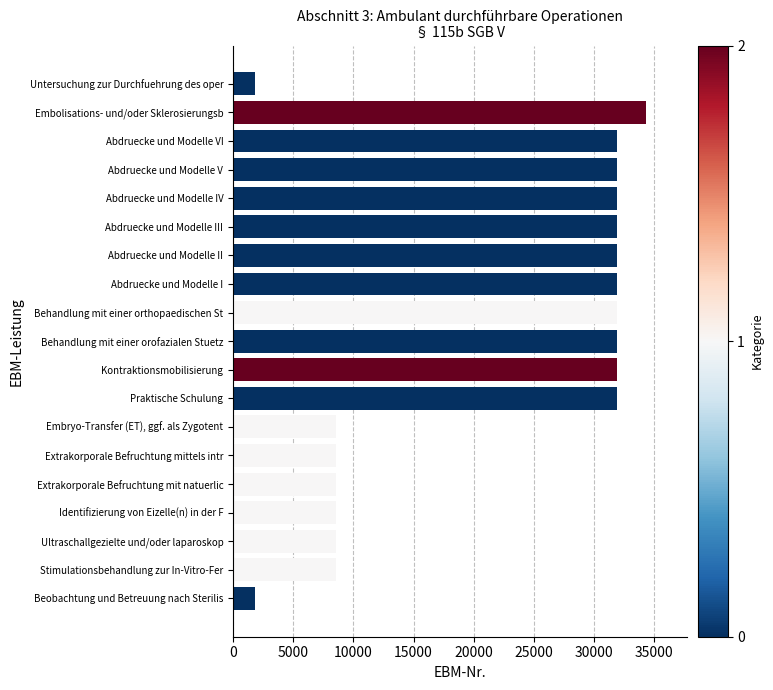

What is the difference between the maximum and minimum values?

32446